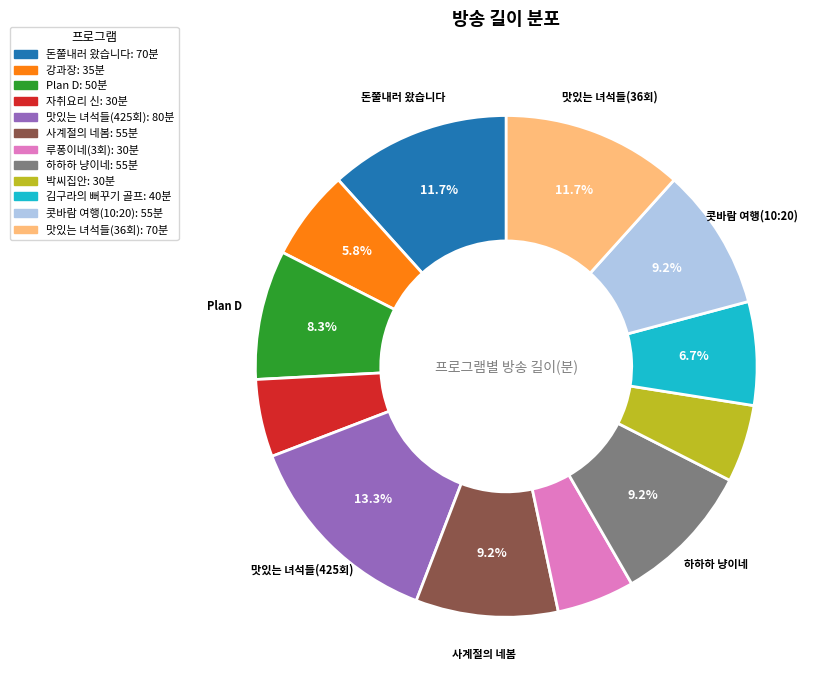

What is the total percentage of 맛있는 녀석들(425회) and 사계절의 네봄?

22.5%